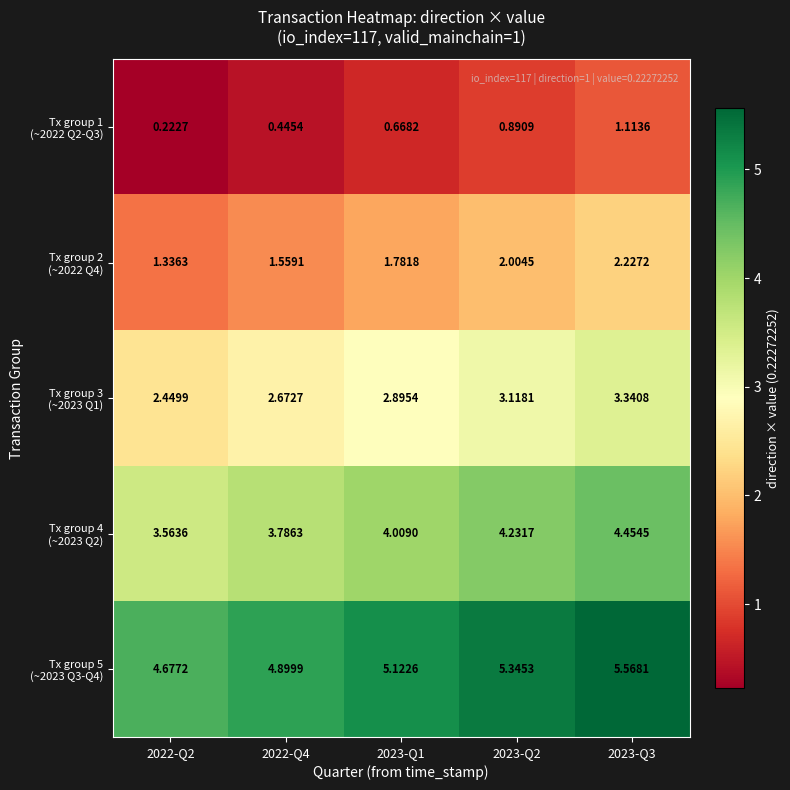

How many data points does each series have?

5